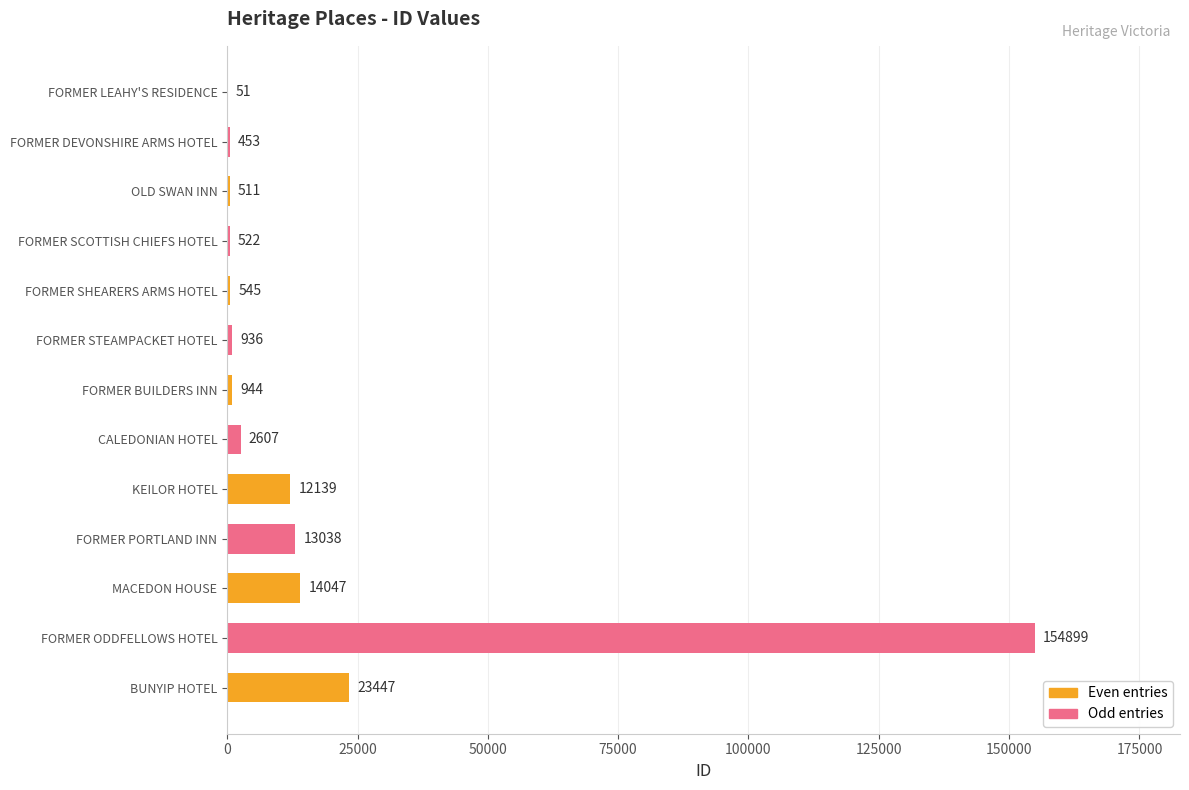

What is the sum of all values?

224139